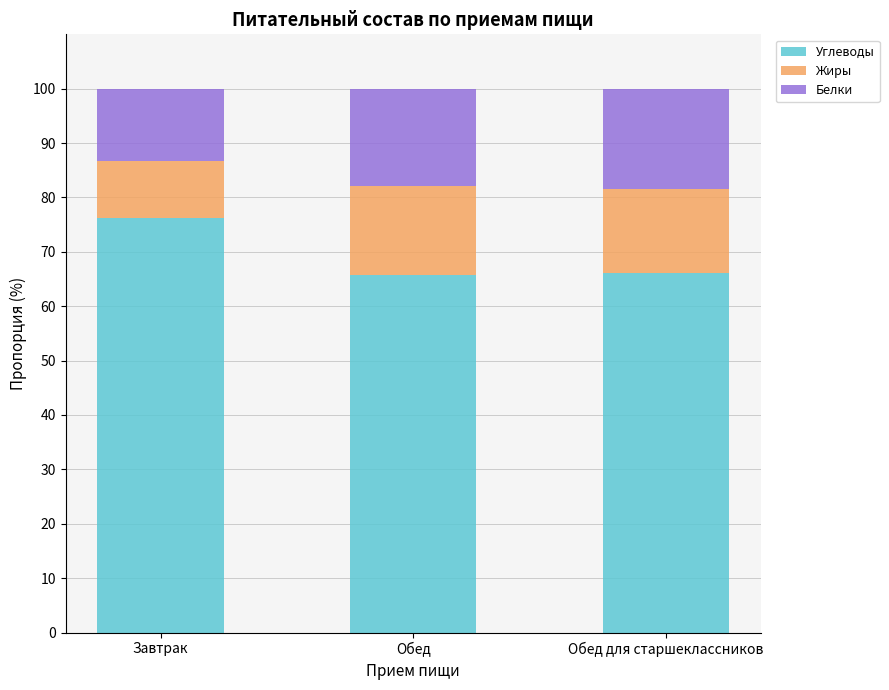

What is the total value across all series at Завтрак?

100.0